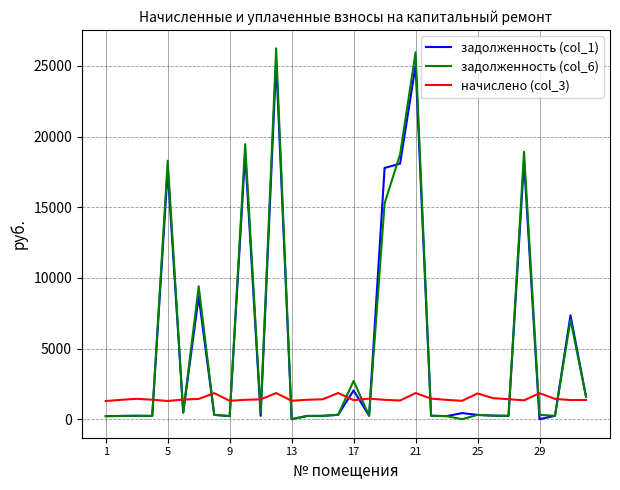

What is the difference between the maximum and minimum values in the задолженность (col_6) series?

26237.7